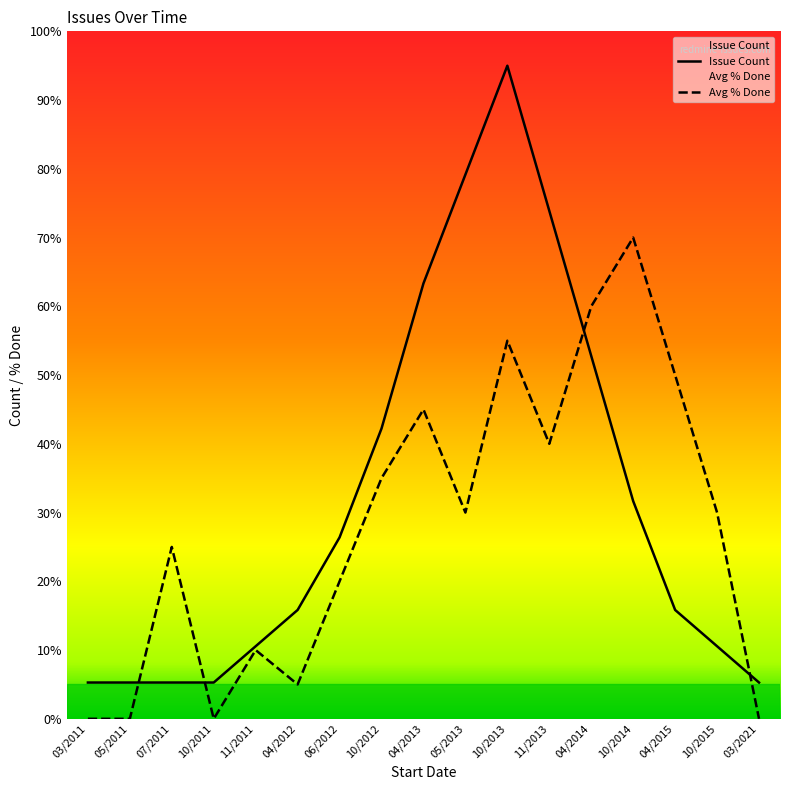

Reading left to right, what are all the values shown in this chart?

Issue Count: 5.3	5.3	5.3	5.3	10.6	15.8	26.4	42.2	63.3	79.2	95.0	73.9	52.8	31.7	15.8	10.6	5.3
Avg % Done: 0.0	0.0	25.0	0.0	10.0	5.0	20.0	35.0	45.0	30.0	55.0	40.0	60.0	70.0	50.0	30.0	0.0